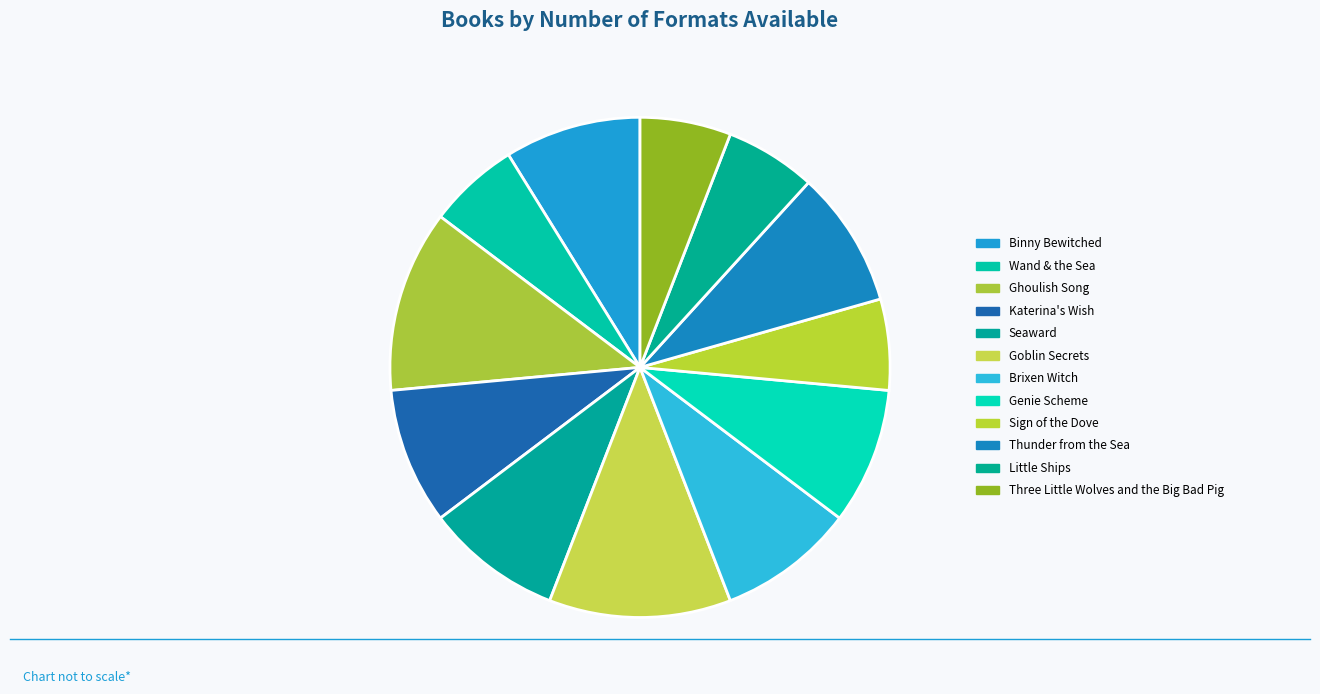

Count the number of slices in the pie.

12